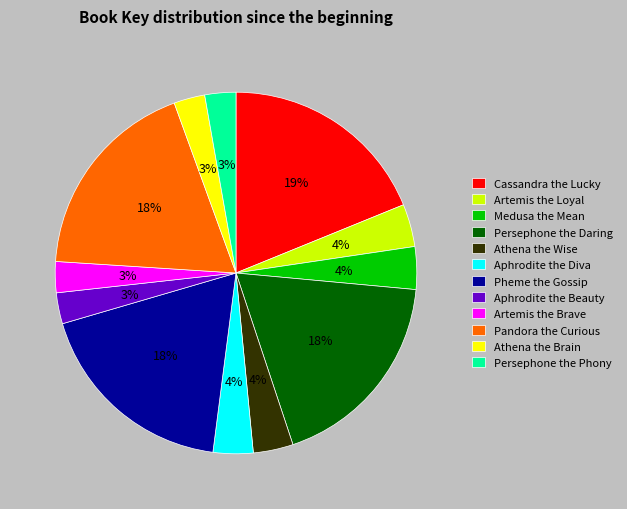

The Cassandra the Lucky slice represents 12% of the pie. True or false?

False